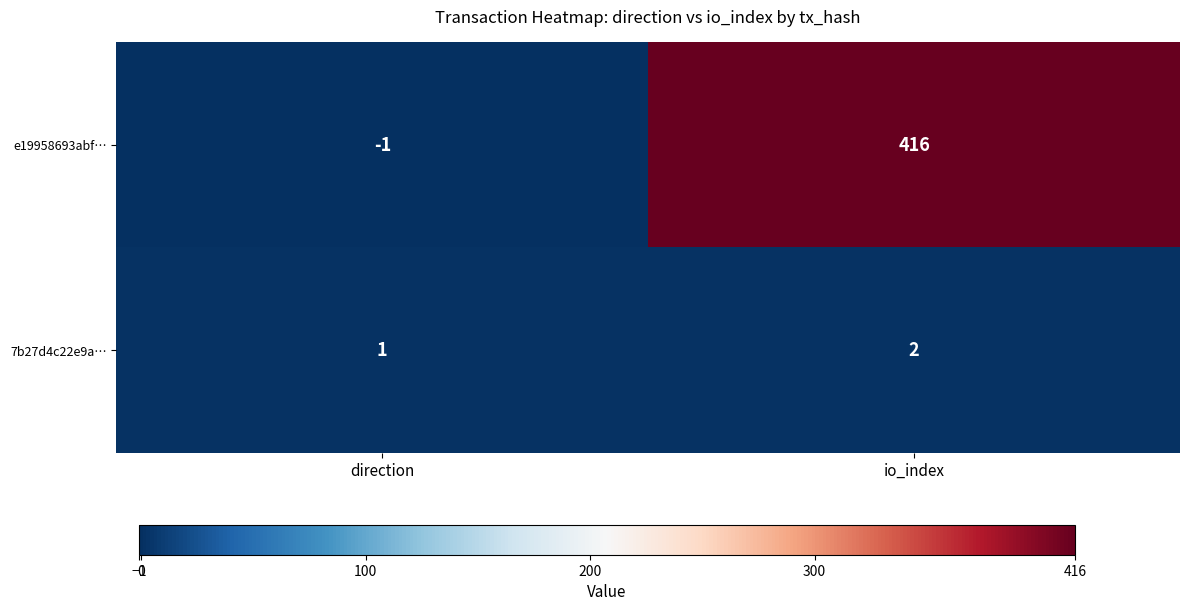

How many series are shown in this chart?

2